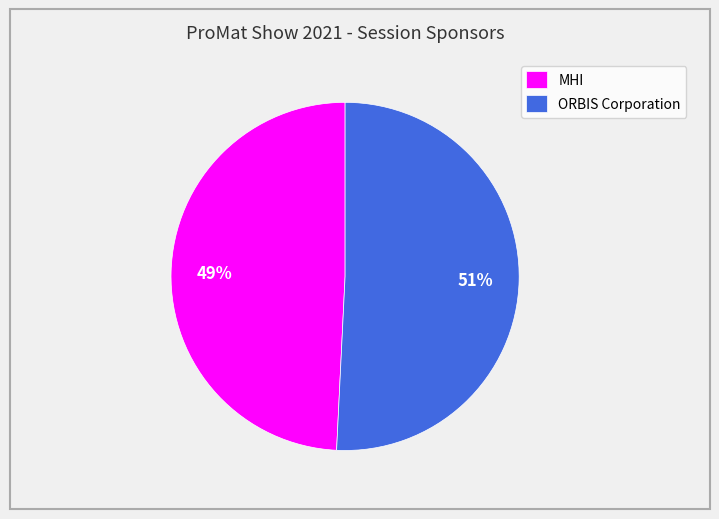

To the nearest percent, what is the difference between the largest and smallest slice percentages?

2%